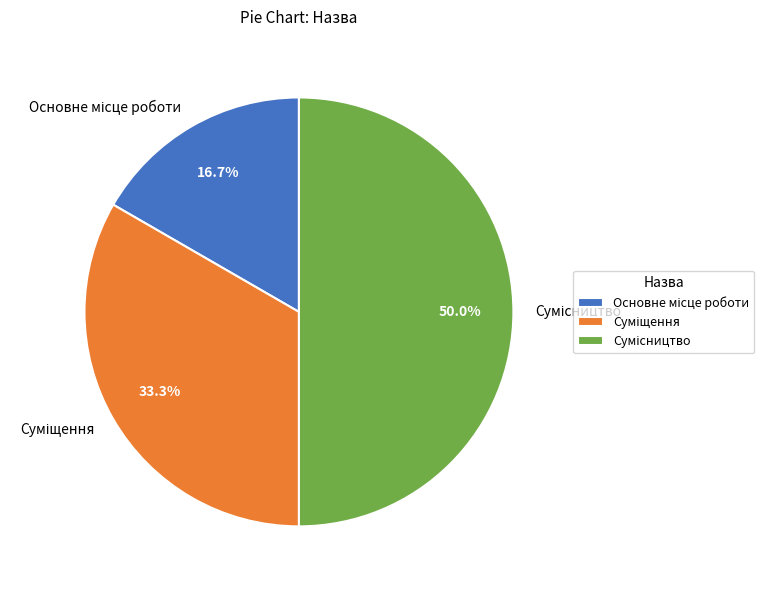

How many segments does this pie chart have?

3